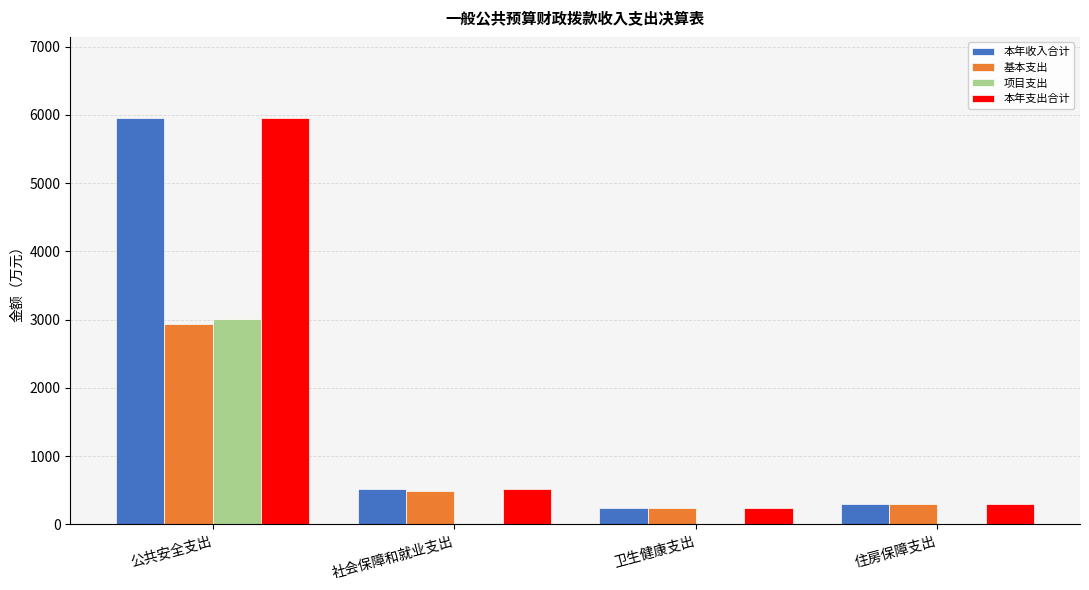

What is the sum of all 项目支出 values?

3032.8